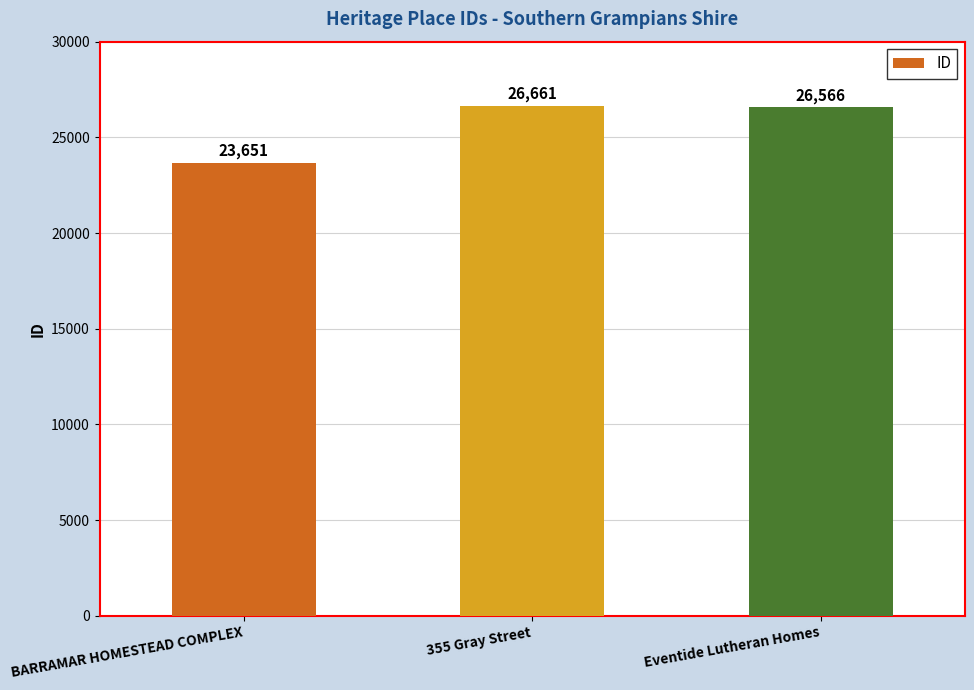

Rank the categories by value from highest to lowest.

355 Gray Street, Eventide Lutheran Homes, BARRAMAR HOMESTEAD COMPLEX